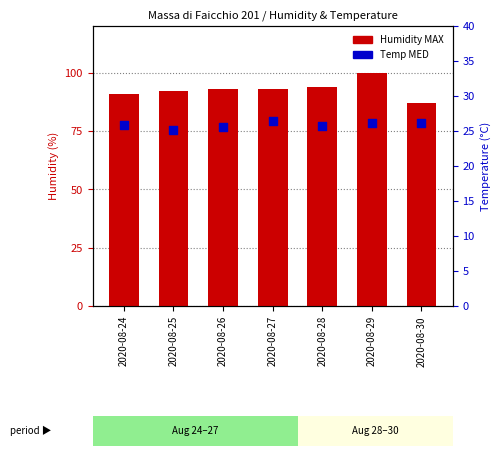

At which category is the sum across all series the highest?

2020-08-29